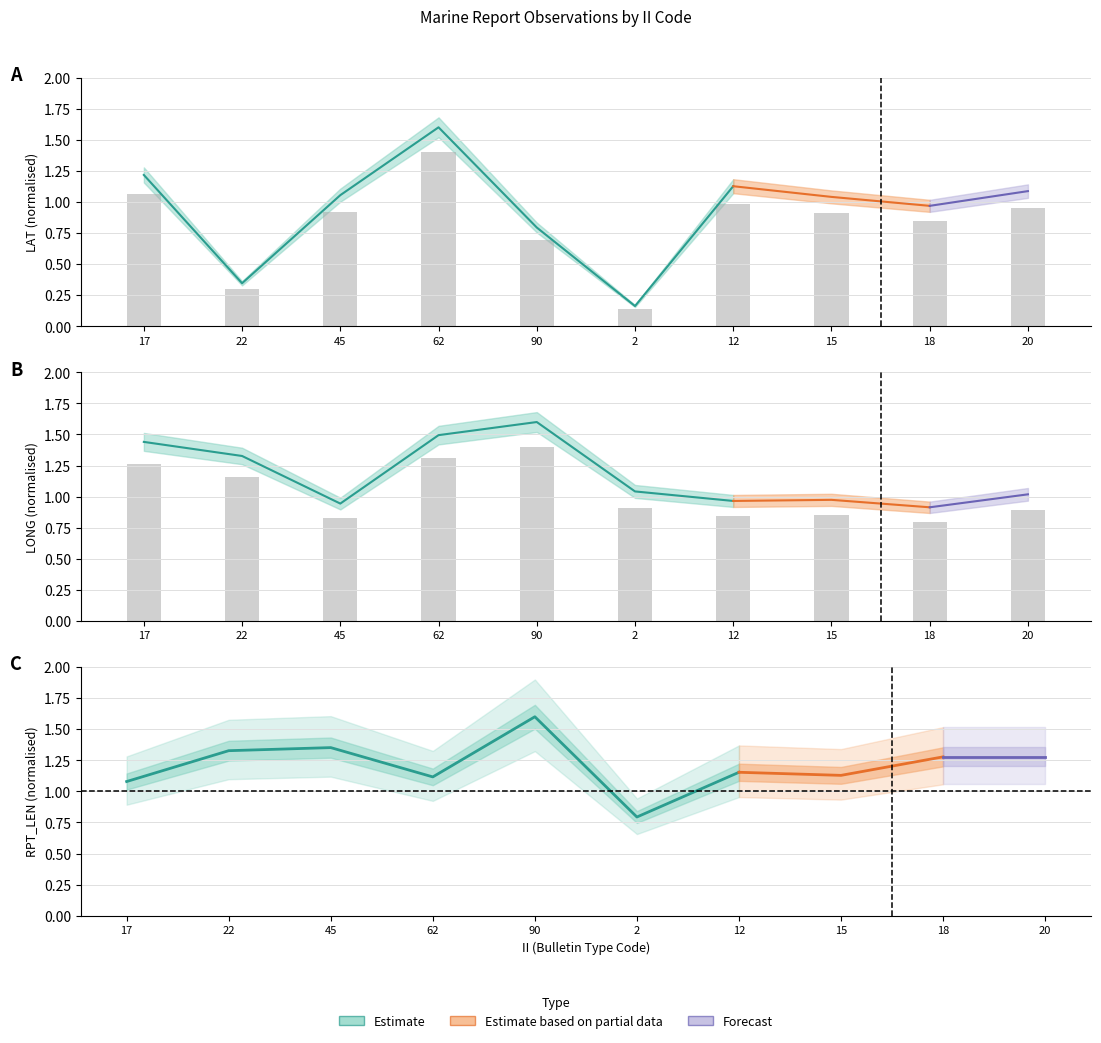

What is the total value across all series at 62?

2.7